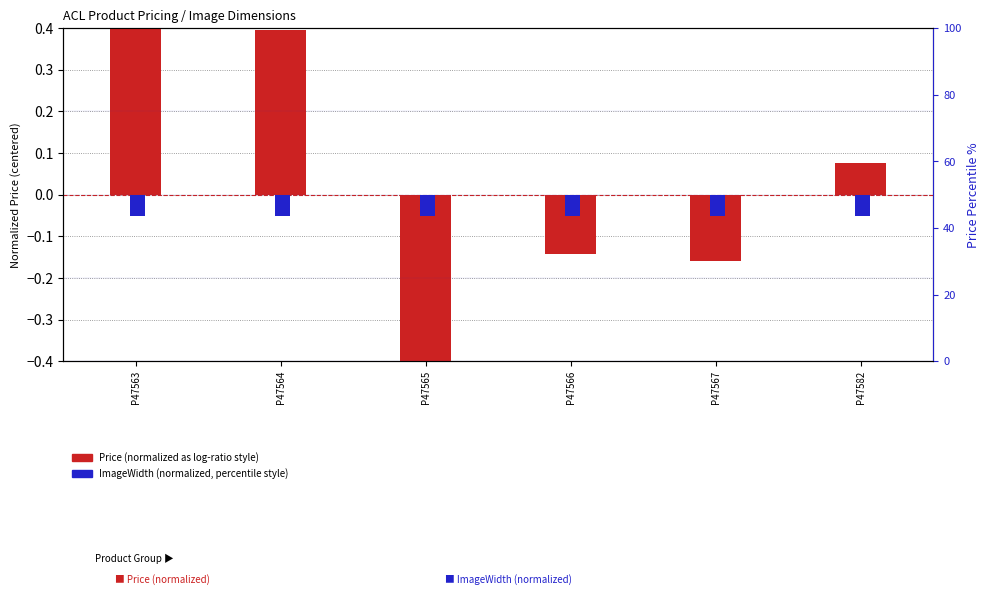

At how many categories does at least one series exceed 0?

3